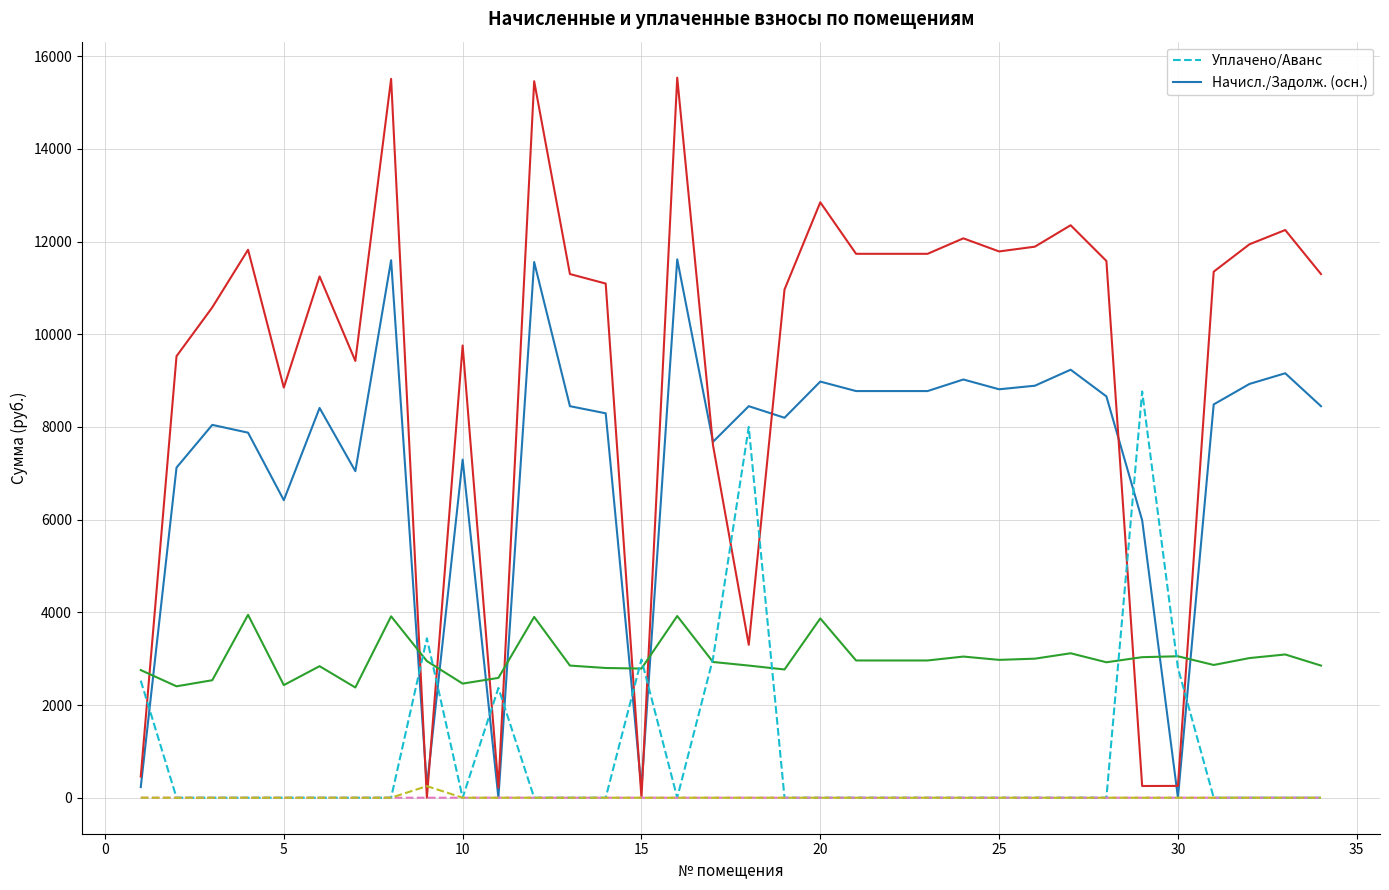

What is the greatest value displayed?

15536.4